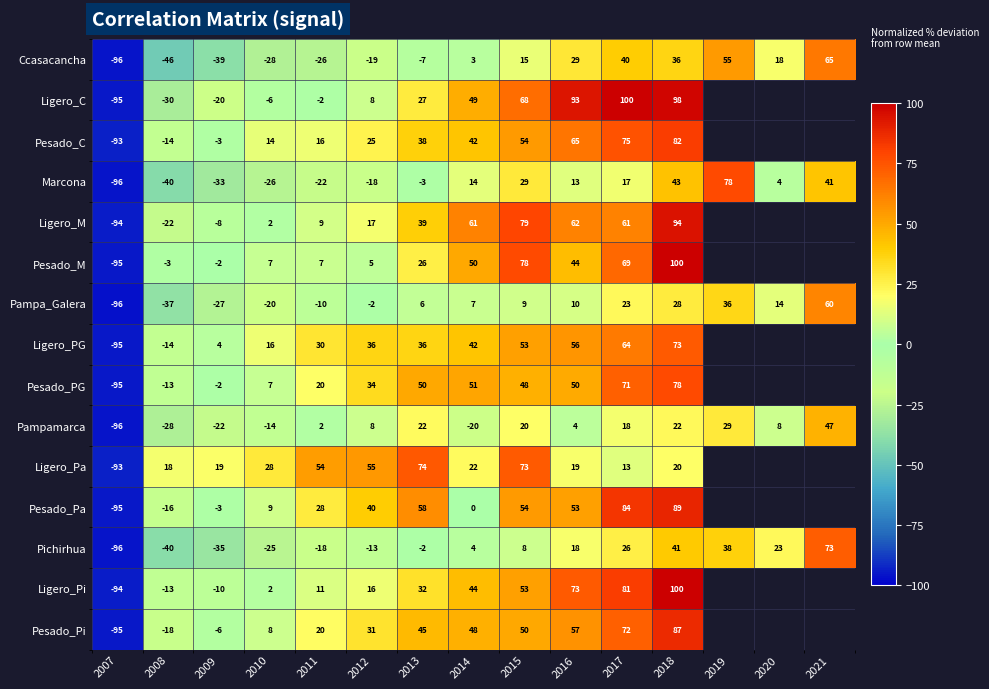

Between 2012 and 2018, which series saw the biggest shift?

Pesado_M